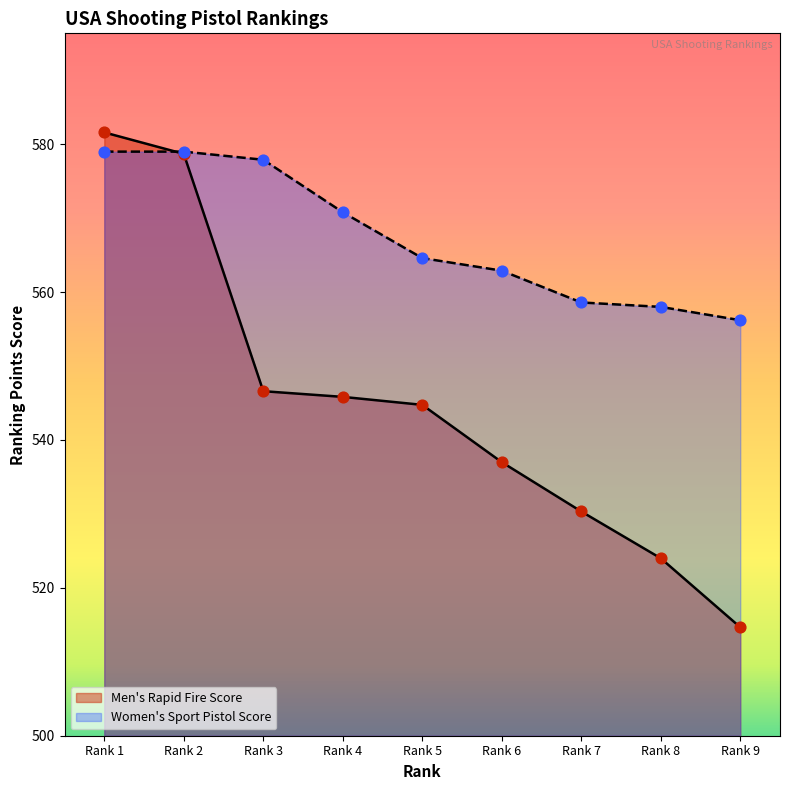

At how many categories does at least one series exceed 521?

9